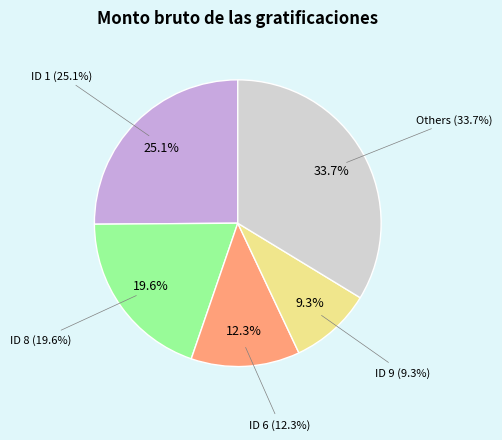

To the nearest percent, what portion does ID 6 represent?

12%